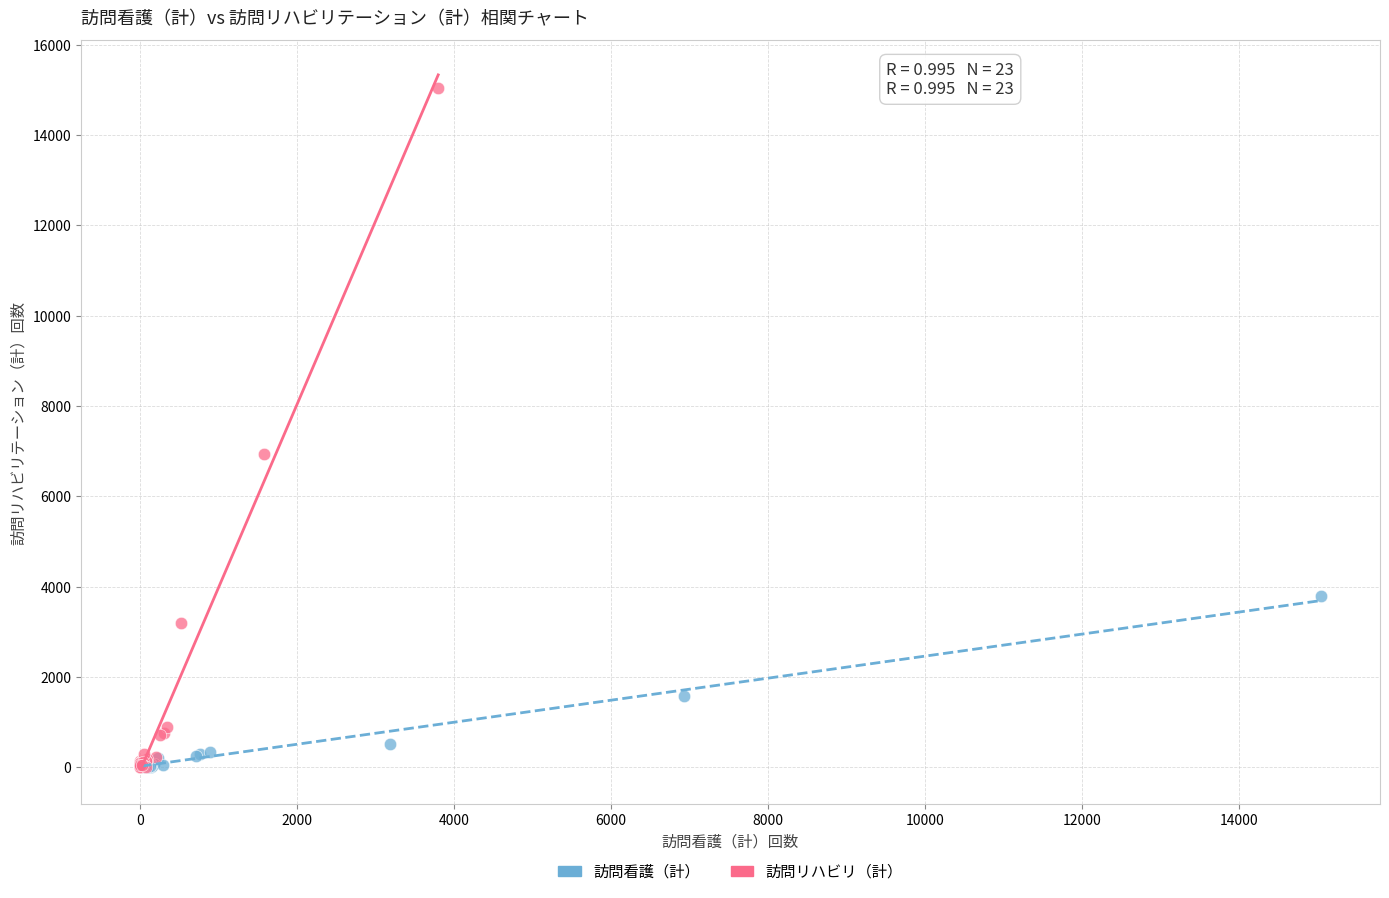

Which series reaches the maximum Y coordinate?

訪問リハビリ（計）